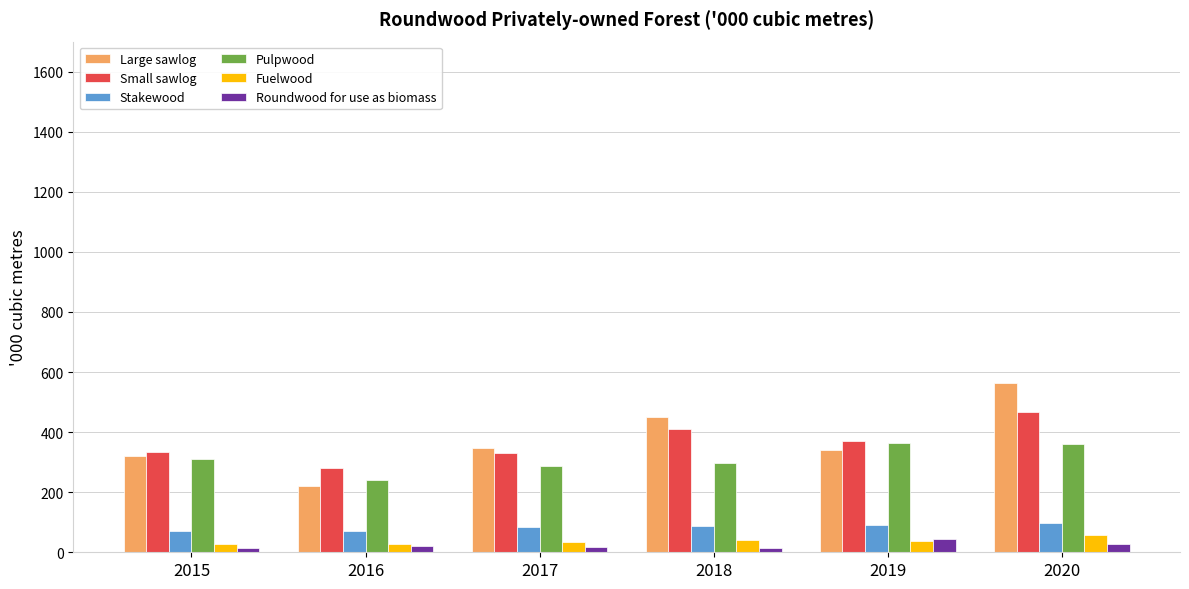

What is the spread (max minus min) of values at 2019?

332